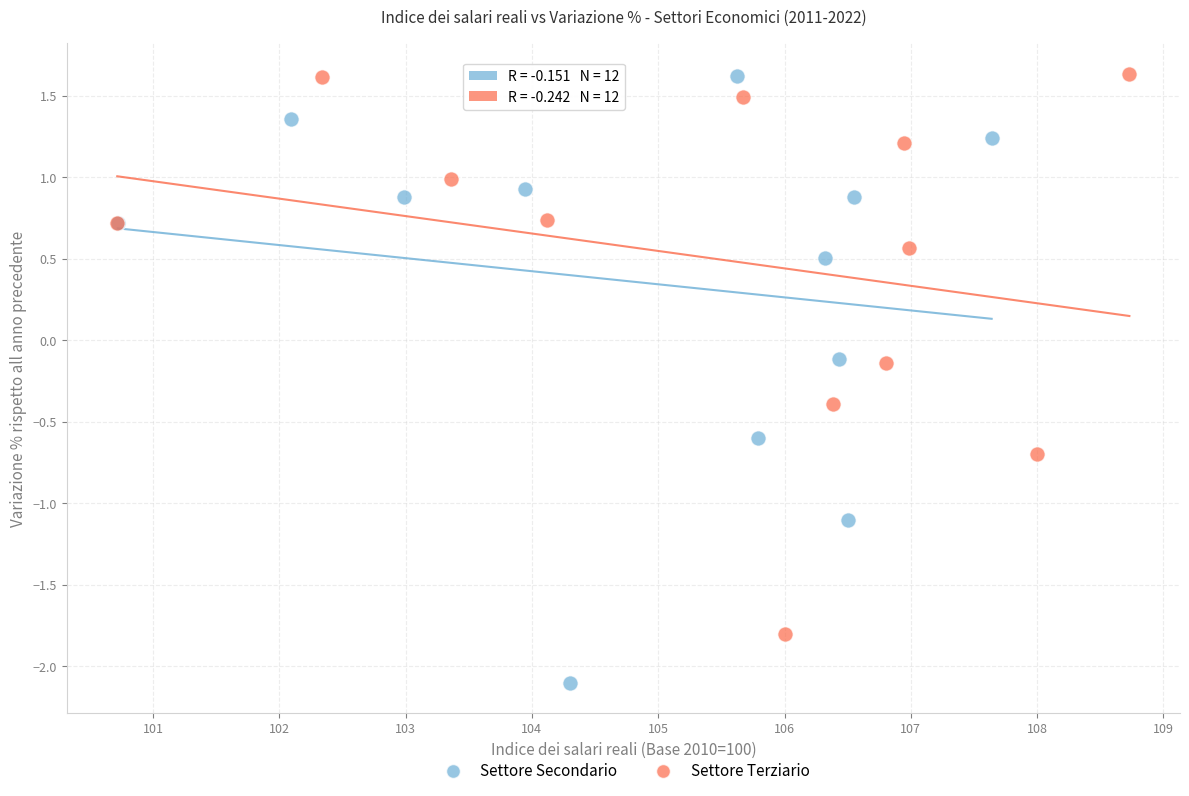

Which series has the widest spread of Y values?

Settore Secondario